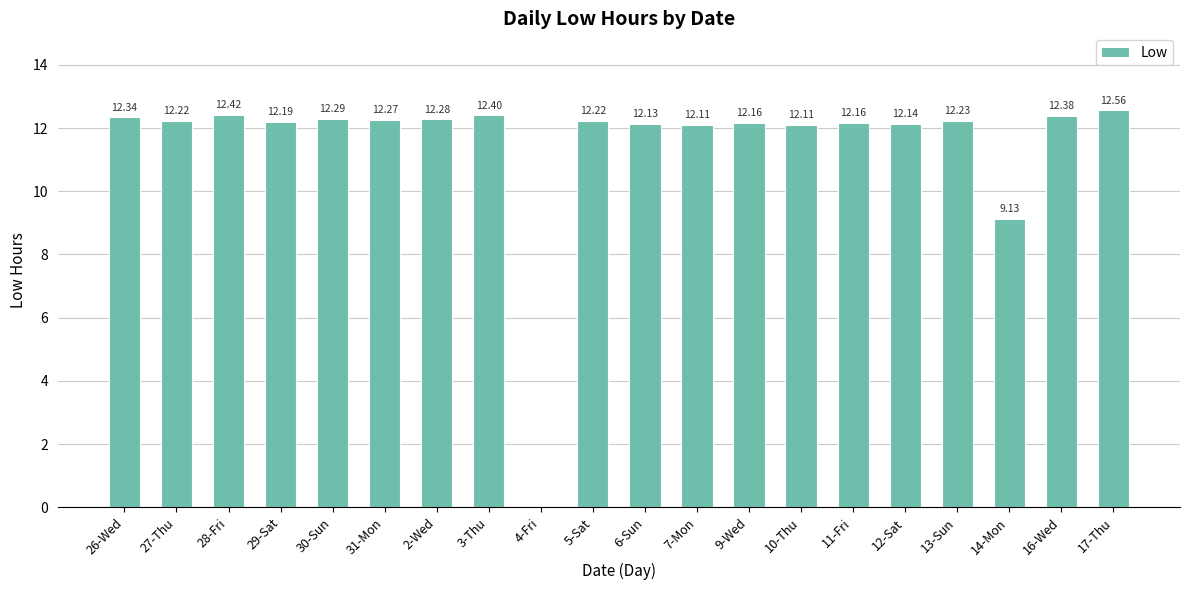

Approximately how many times larger is the value at 10-Thu compared to 12-Sat?

1.0